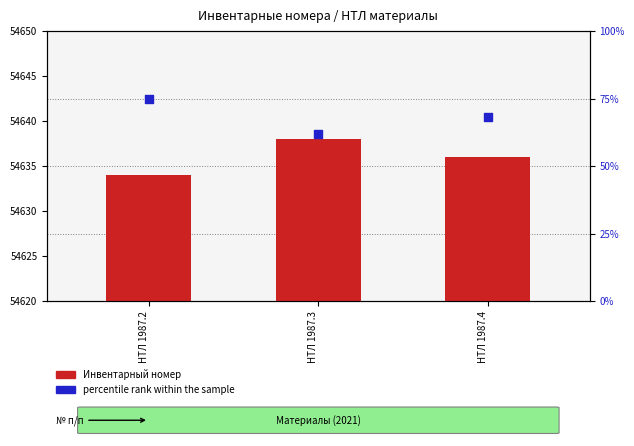

Which series has the largest Y range (max minus min)?

percentile rank within the sample